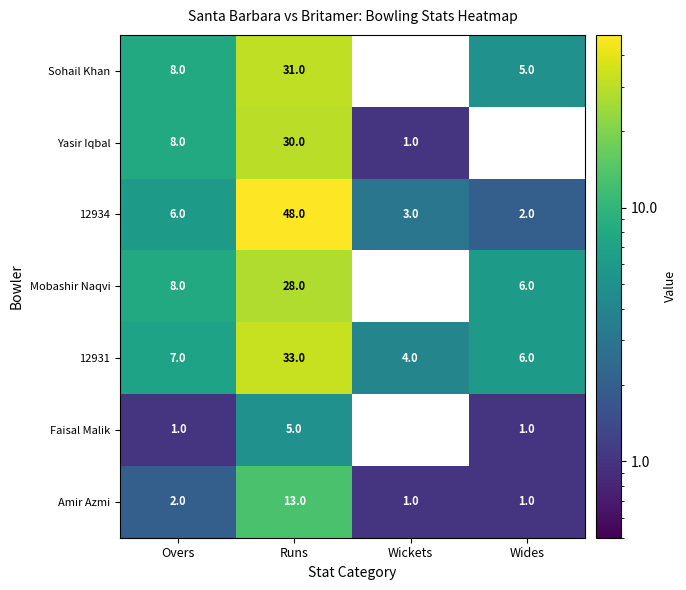

How many values in the Sohail Khan series are below 8?

2